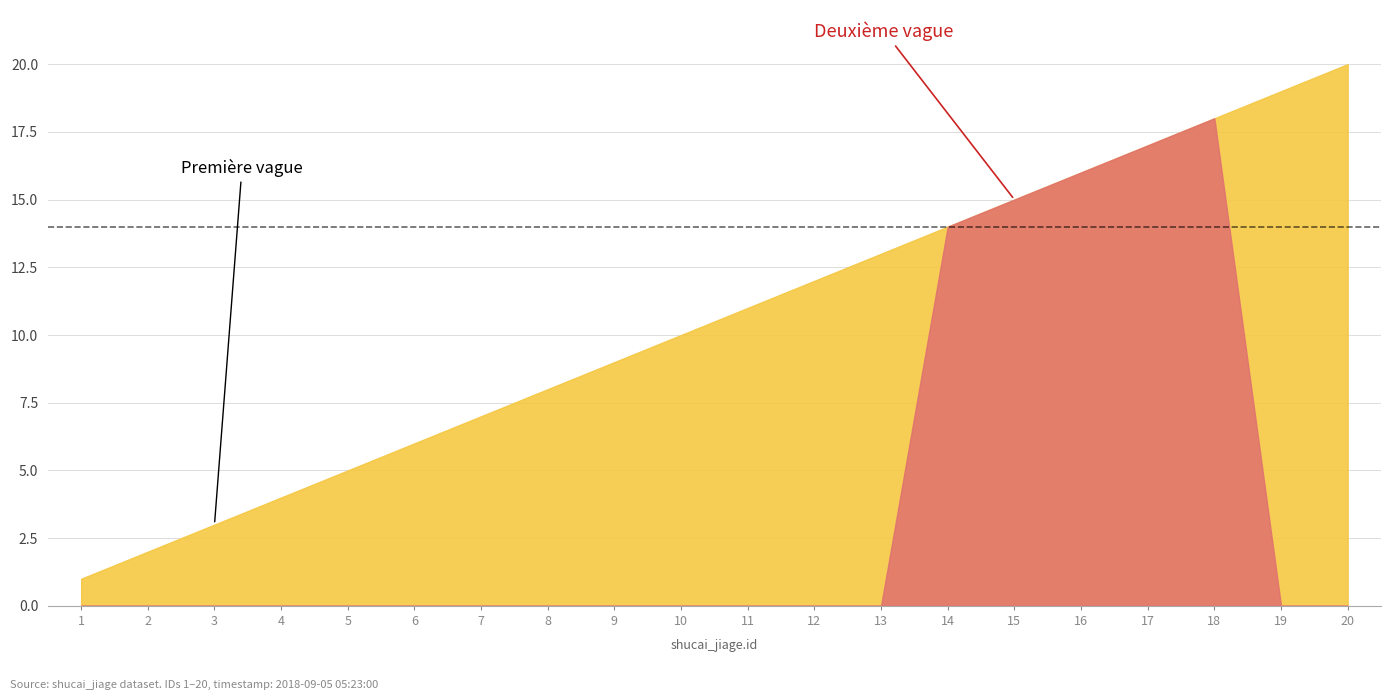

What is the maximum value shown in the chart?

20